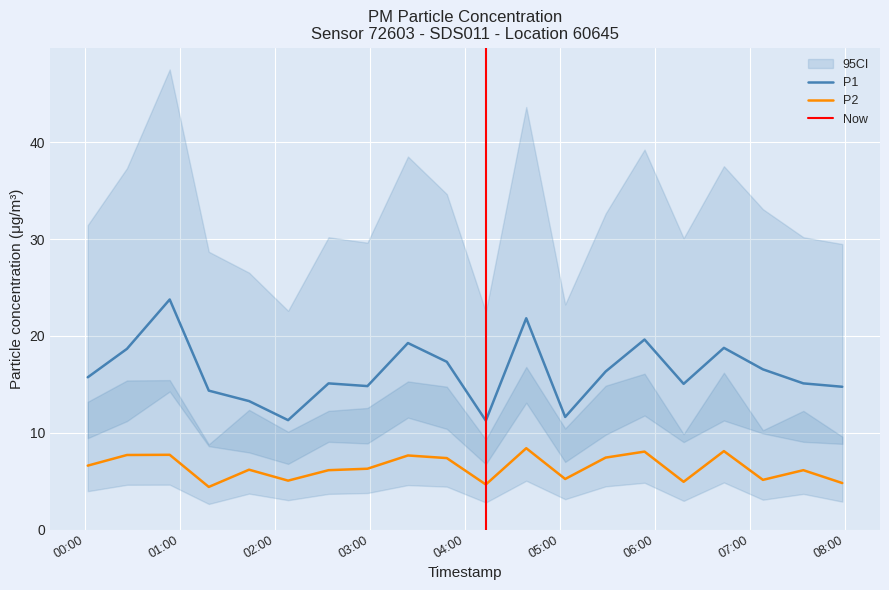

How many lines are shown in the chart?

2